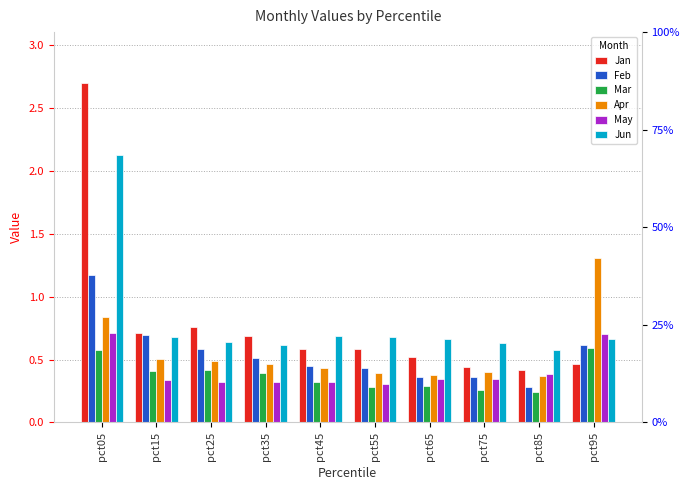

Which series has the widest spread of values?

Jan